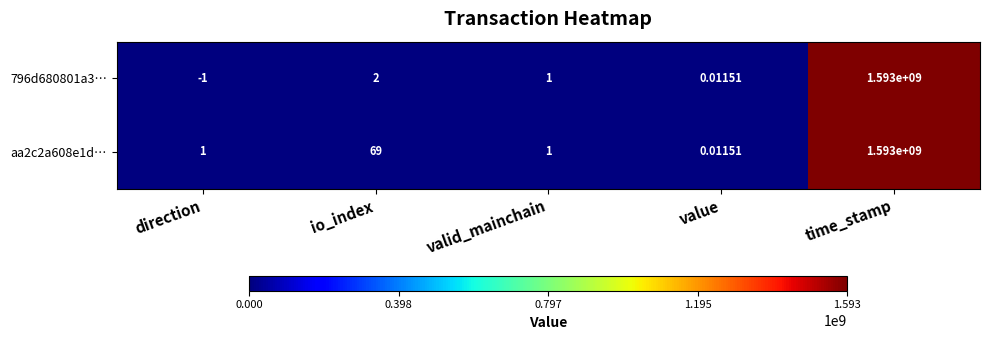

How many series are shown in this chart?

2